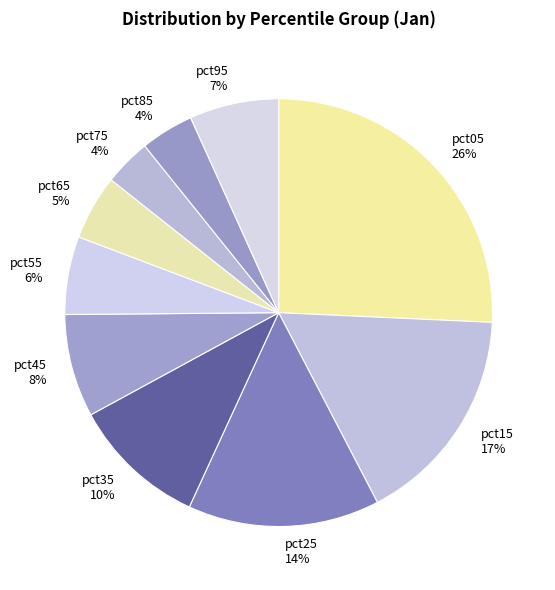

The pct45 slice represents 18% of the pie. True or false?

False